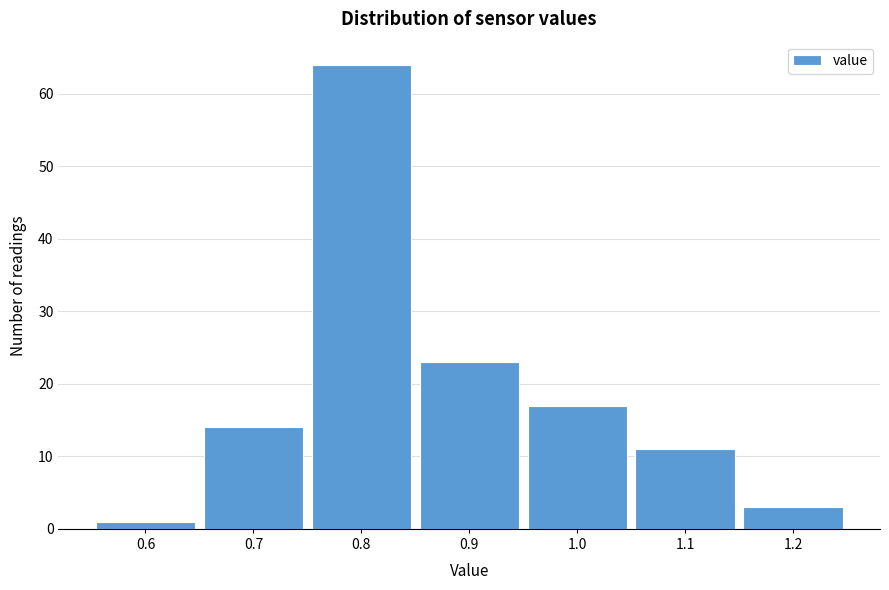

Reading left to right, transcribe this chart: for each bar, give the range it covers on the x-axis and its height. The values are not printed on the chart, so give them approximately, as read against the axis.

0.55 to 0.65: 1
0.65 to 0.75: 14
0.75 to 0.85: 64
0.85 to 0.95: 23
0.95 to 1.05: 17
1.05 to 1.15: 11
1.15 to 1.25: 3